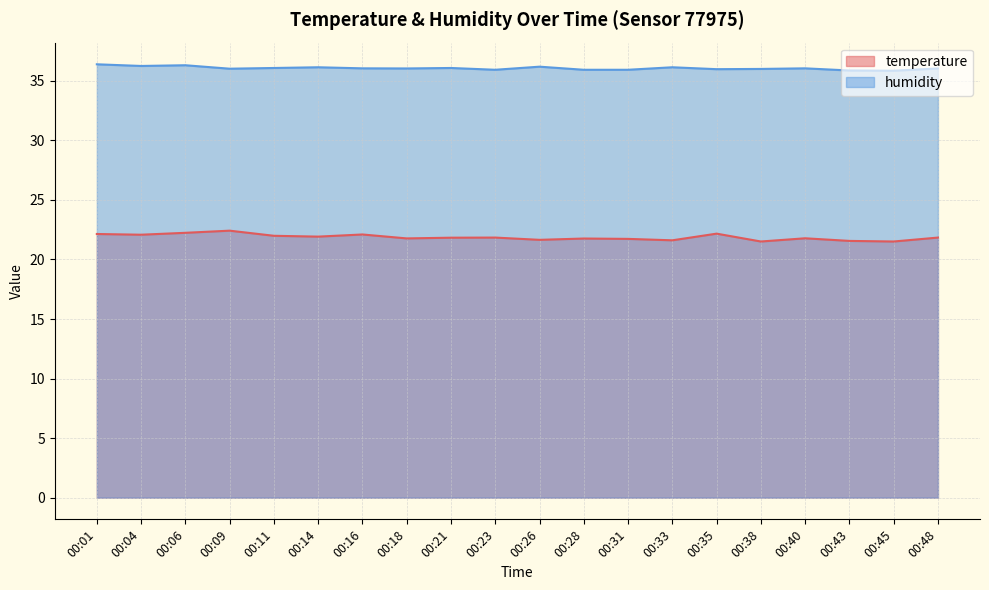

List the labels in order of temperature value, smallest first.

00:38, 00:45, 00:43, 00:33, 00:26, 00:31, 00:28, 00:18, 00:40, 00:21, 00:23, 00:48, 00:14, 00:11, 00:04, 00:16, 00:01, 00:35, 00:06, 00:09